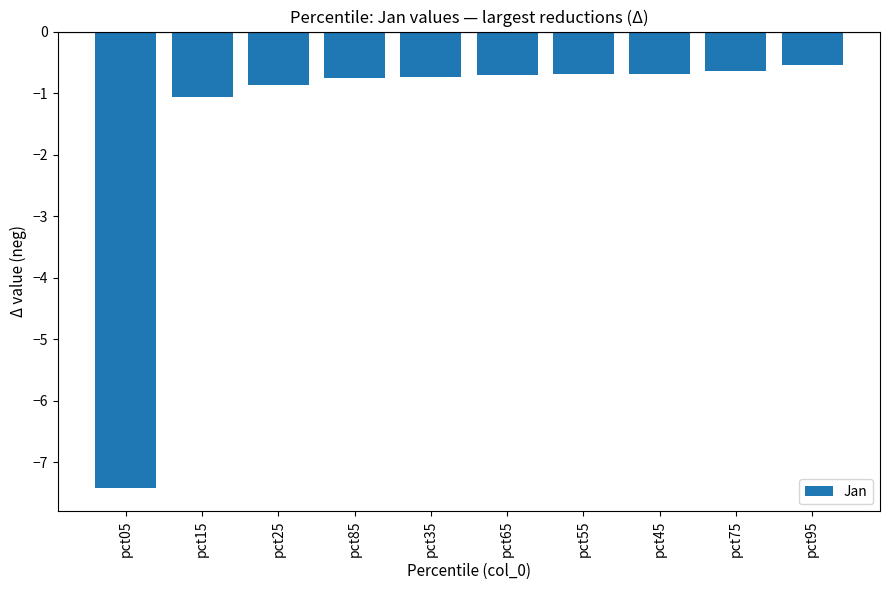

At which category does the chart reach its minimum across all series?

pct05